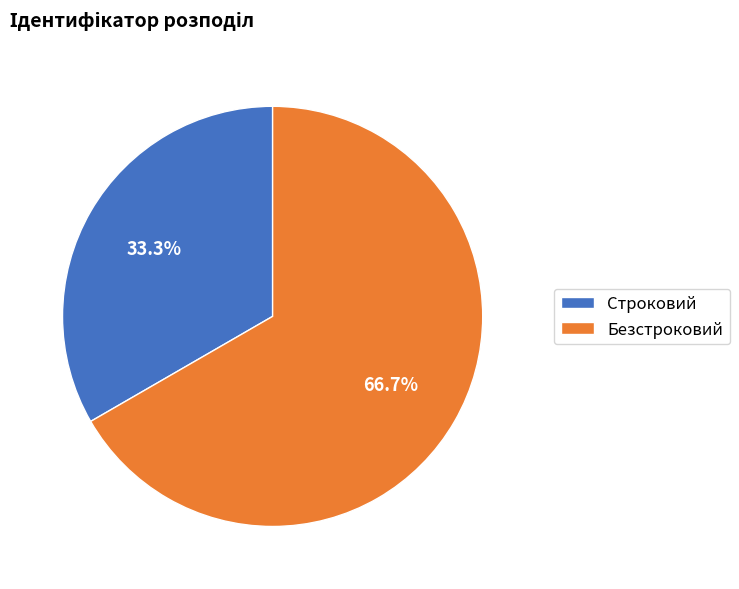

Is it true that Безстроковий is 57% of the pie?

False